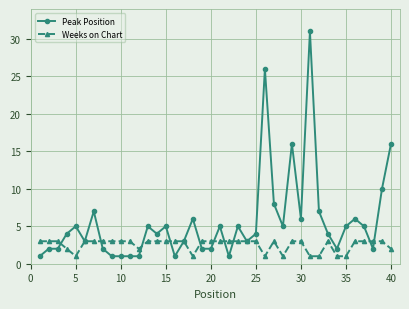

Rank the series by their average value, from highest to lowest.

Peak Position, Weeks on Chart